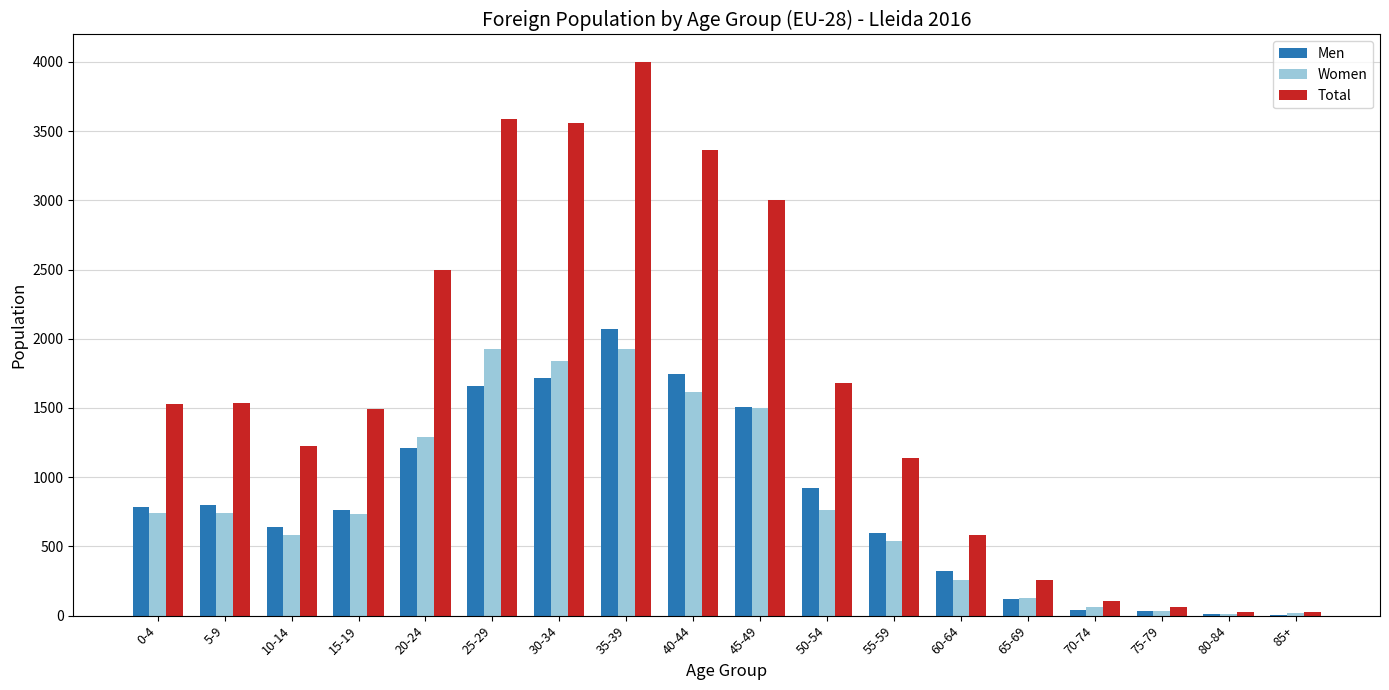

Which category has the highest value across all series?

35-39